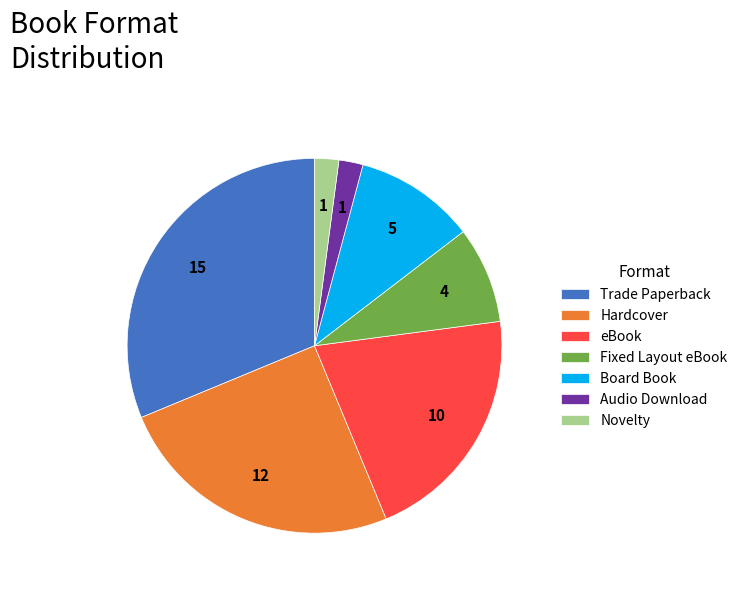

Which slice is the largest?

Trade Paperback